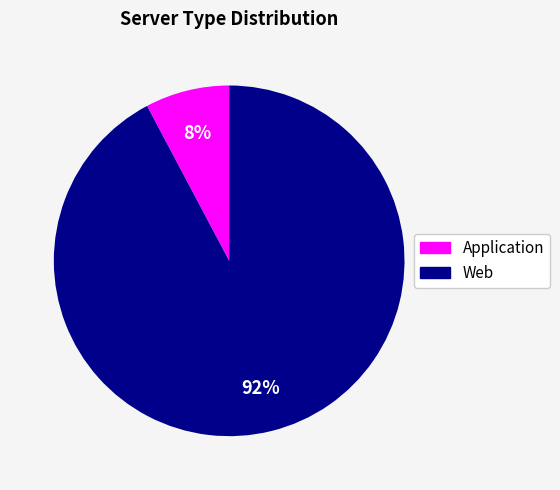

To the nearest percent, what is the difference between the largest and smallest slice percentages?

84%